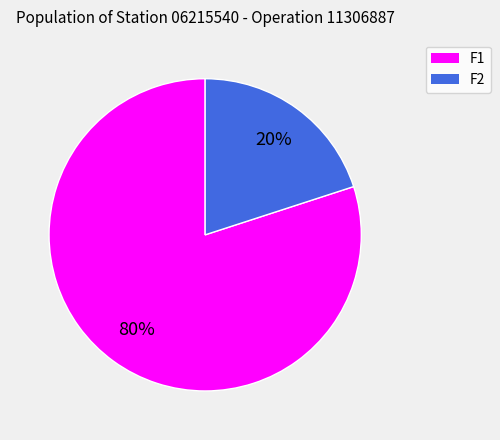

Combined, do F2 and F1 account for over 50%?

Yes